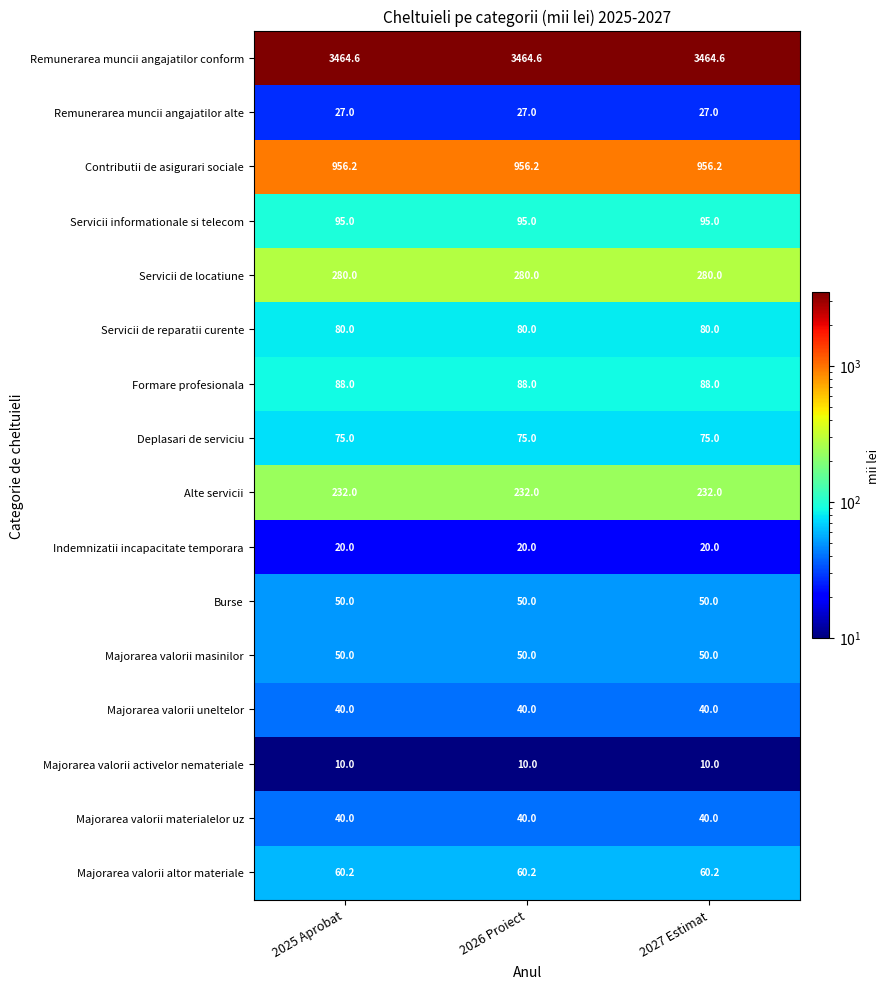

At how many categories does at least one series exceed 2696?

3